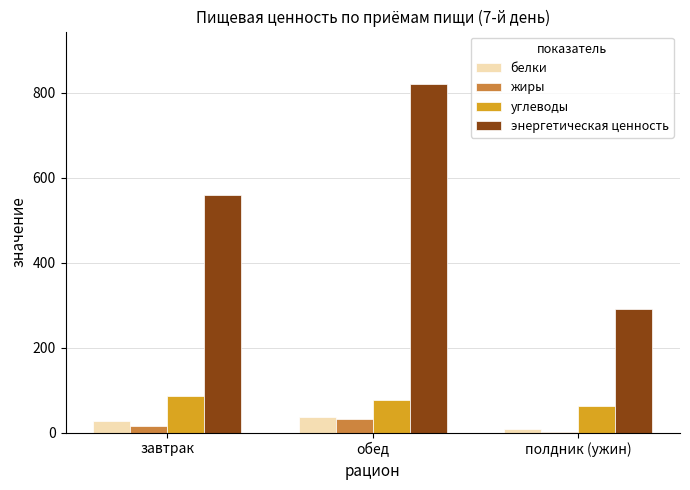

At which category does the chart reach its peak across all series?

обед